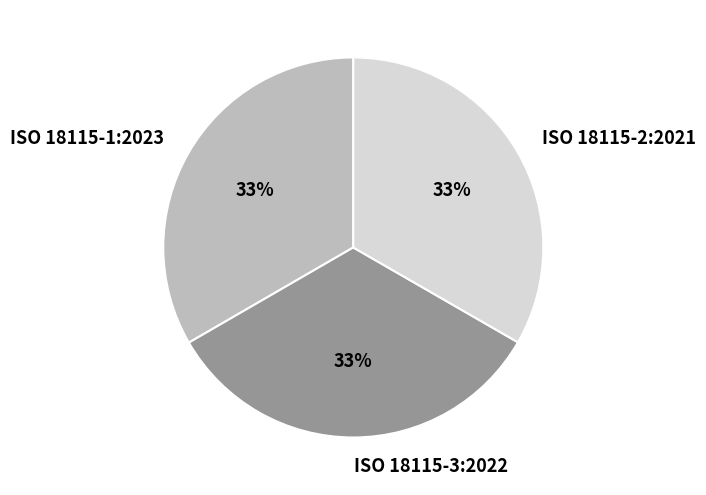

To the nearest percent, what portion does ISO 18115-1:2023 represent?

33%